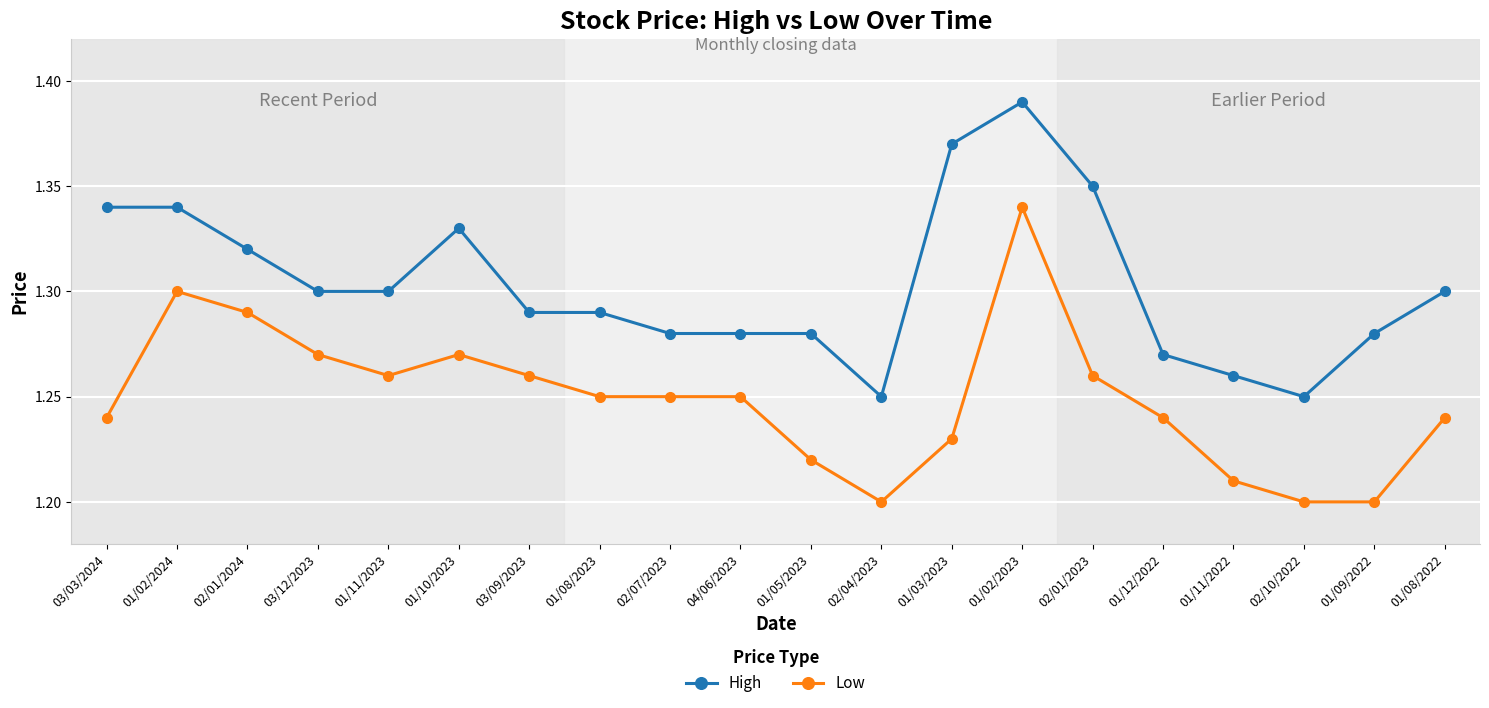

Where is the first local maximum for Low?

01/02/2024